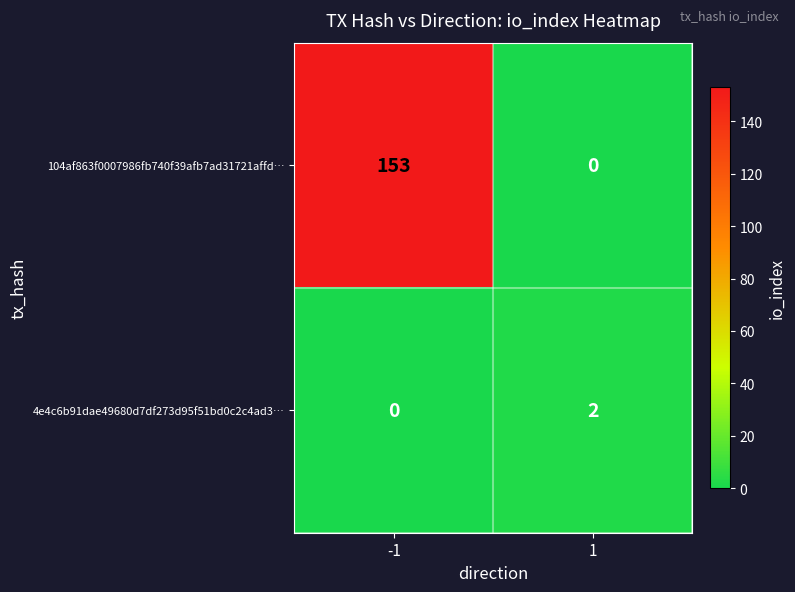

The value of 104af863f0007986fb740f39afb7ad31721affd… at -1 is 153. True or false?

True